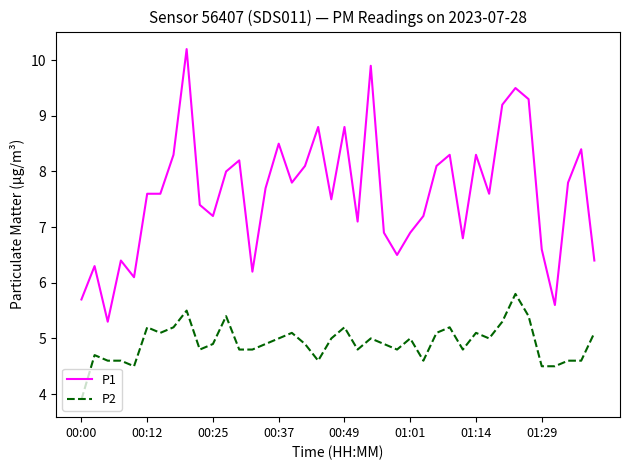

What is the difference between the maximum and minimum values in the P2 series?

1.9